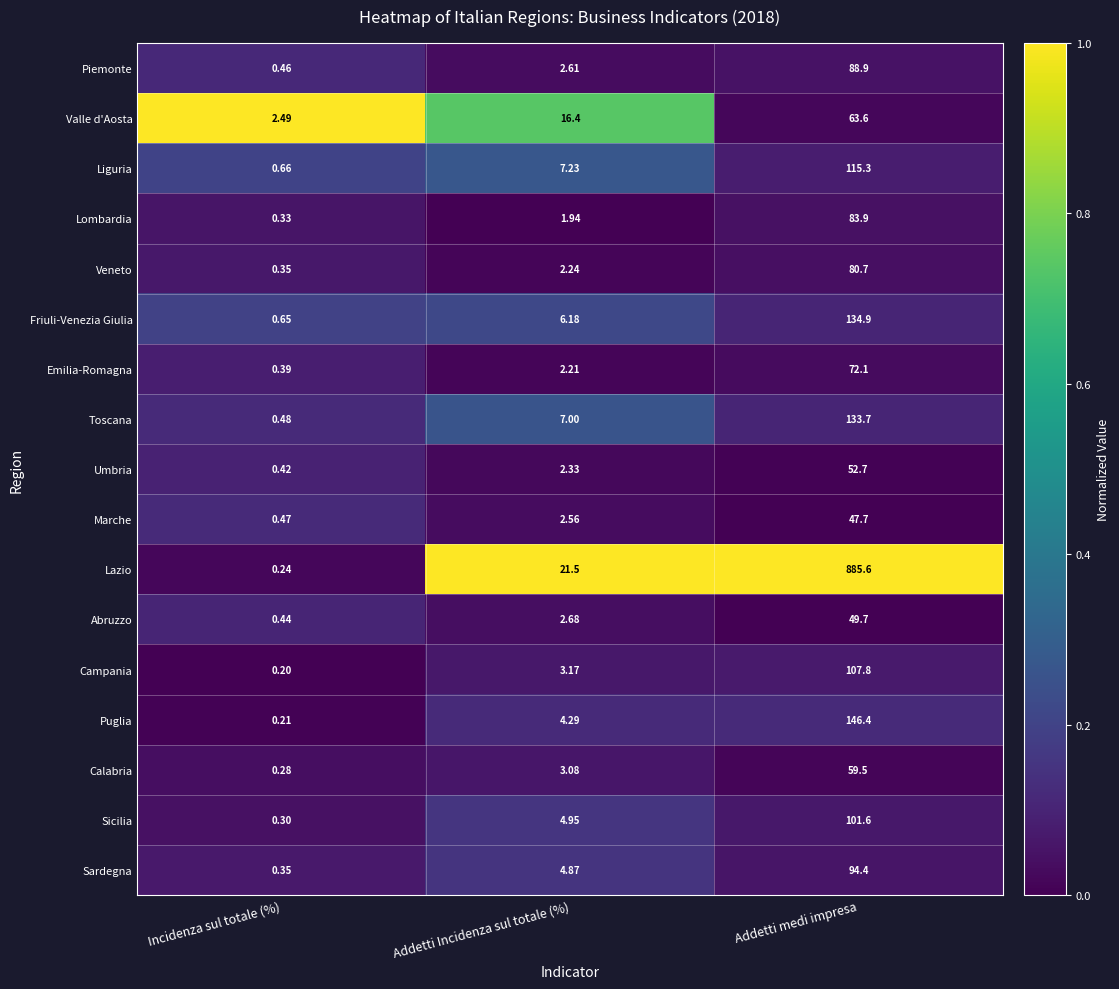

At which label does Sicilia first exceed 4?

Addetti Incidenza sul totale (%)